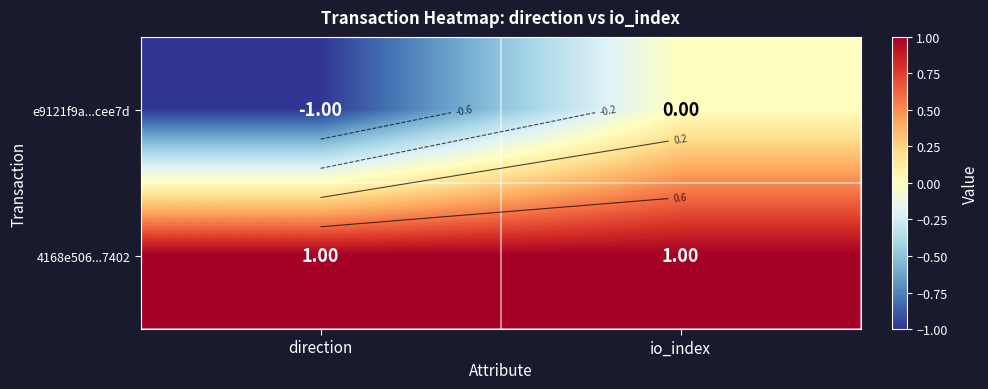

Which series has the largest total across all categories?

4168e506...7402